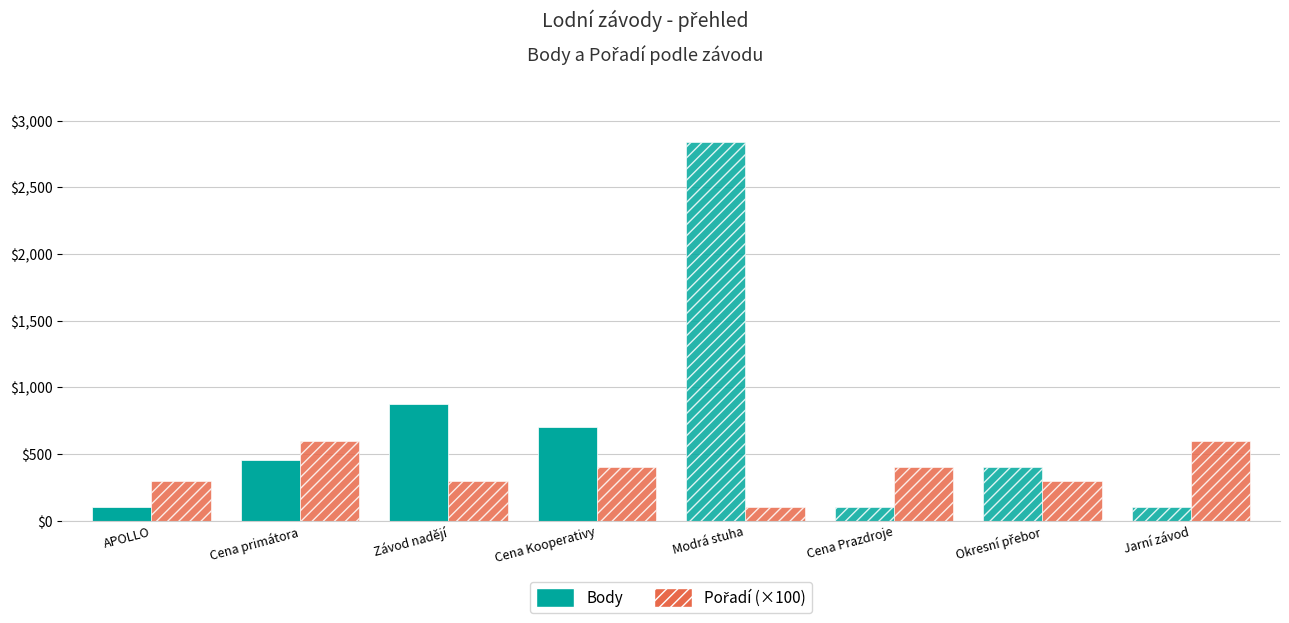

How many bars are there in each group?

2